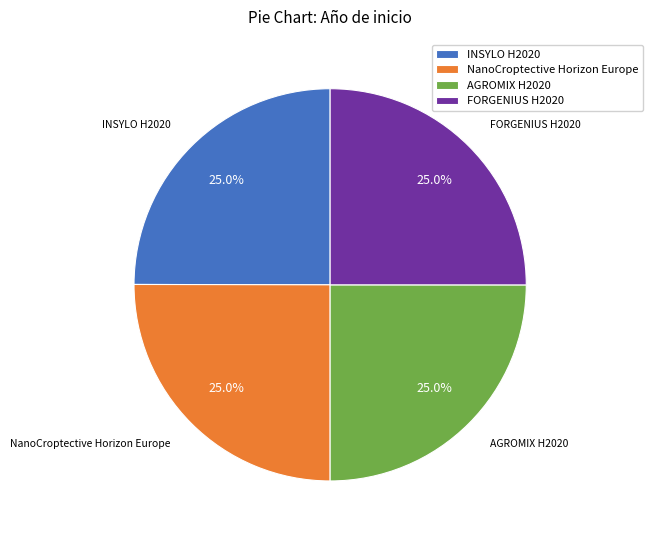

How many segments does this pie chart have?

4